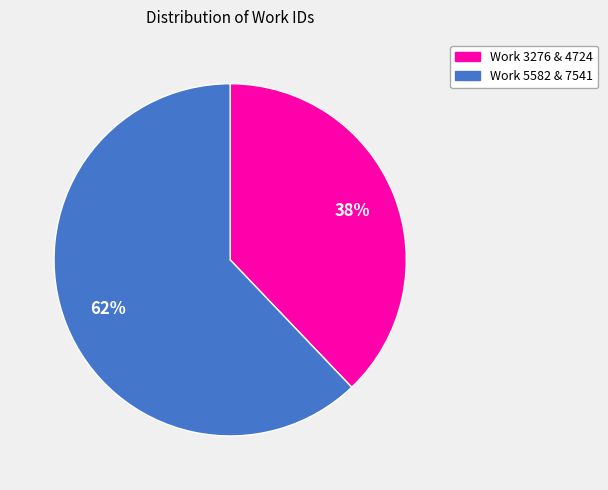

Does any single category account for the majority?

Yes